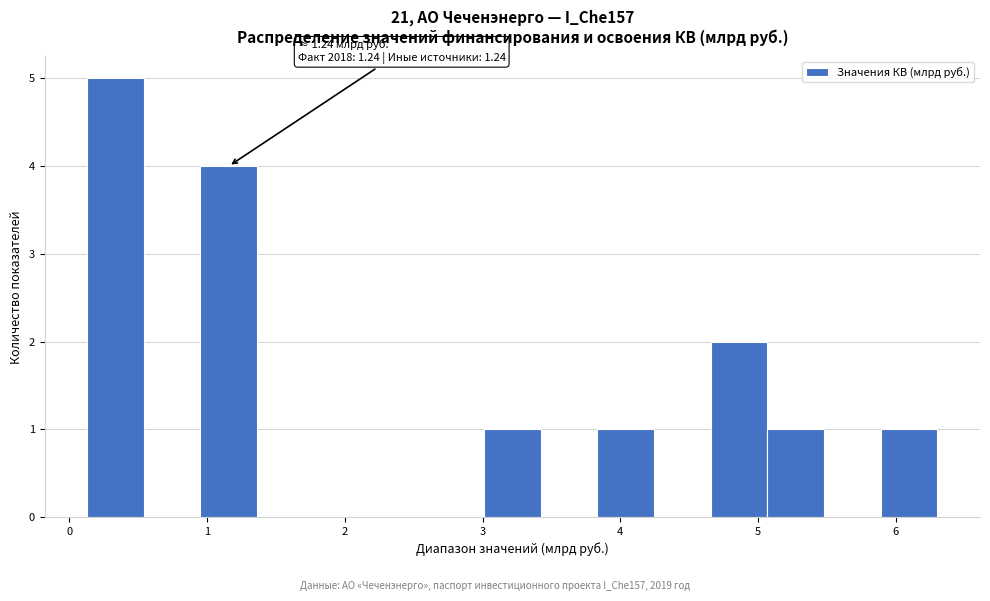

Over which range of the x-axis is the bar tallest?

0.1 to 0.5